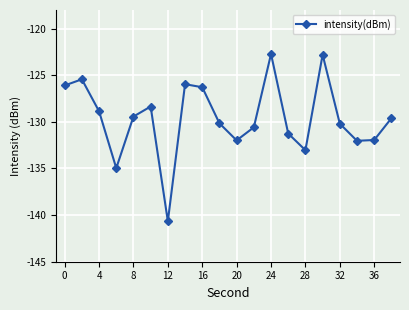

What is the average value?

-129.6